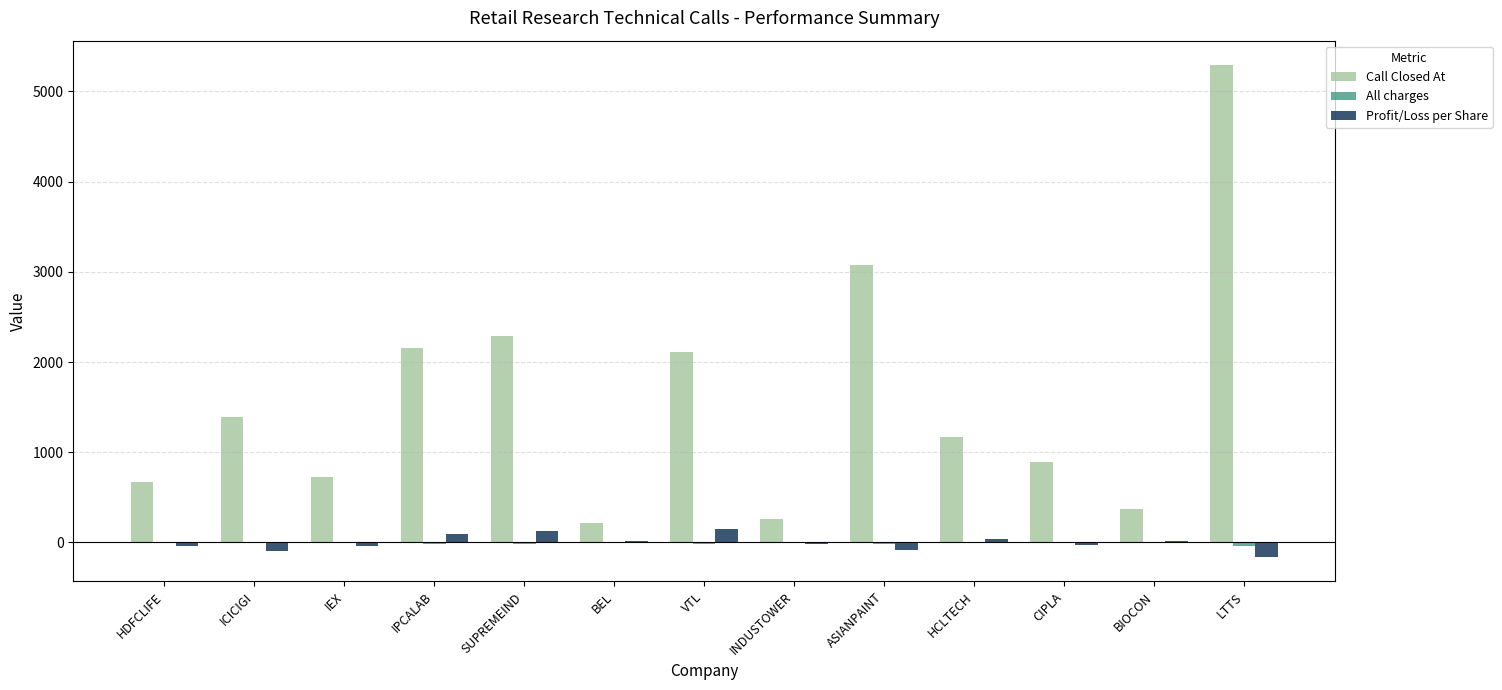

What is the maximum value shown in the chart?

5290.0